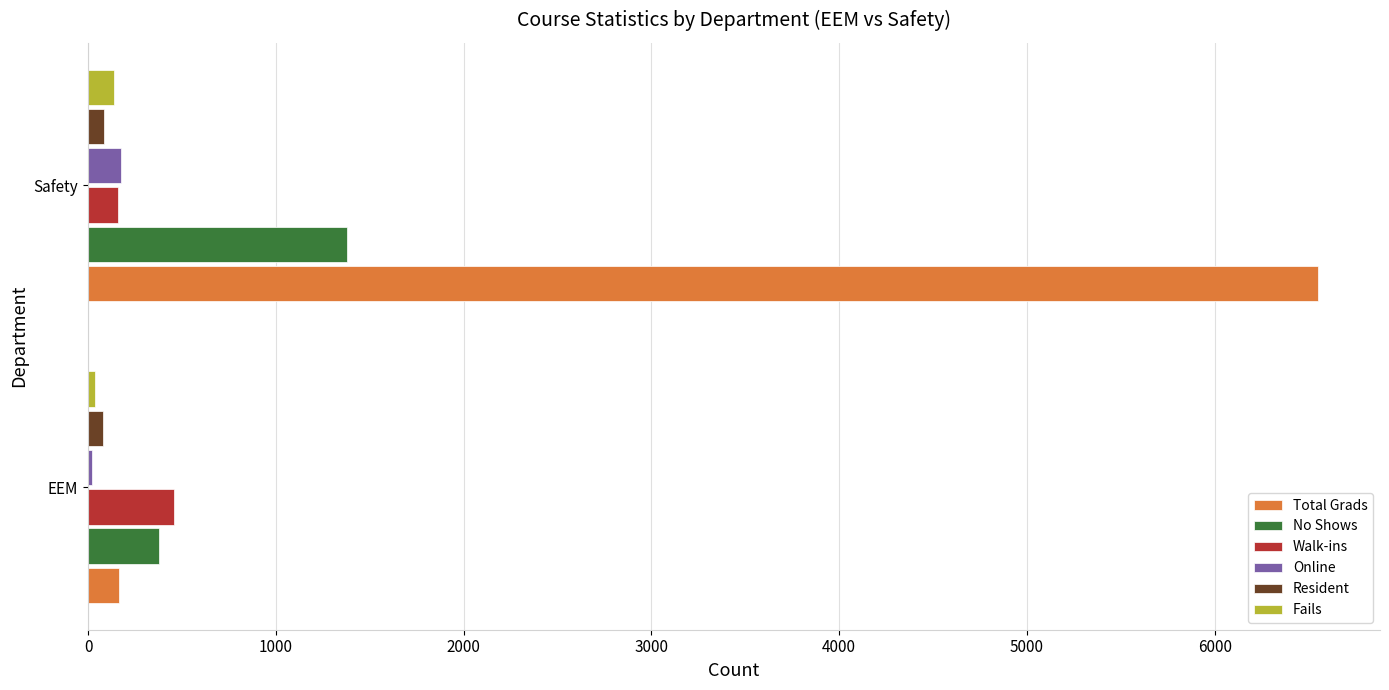

Which series has the largest total across all categories?

Total Grads